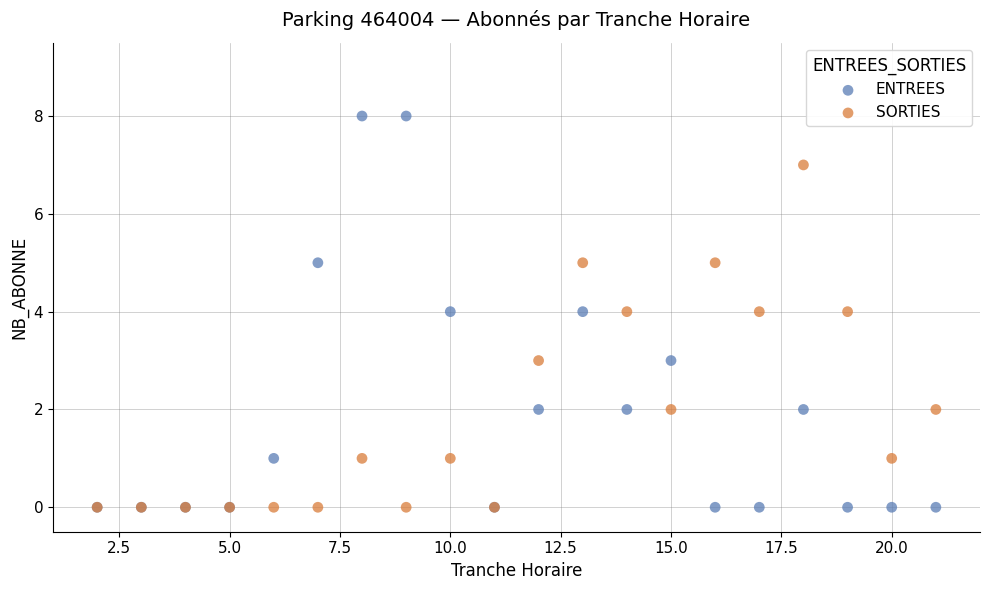

What are all the series names shown in the legend?

ENTREES, SORTIES